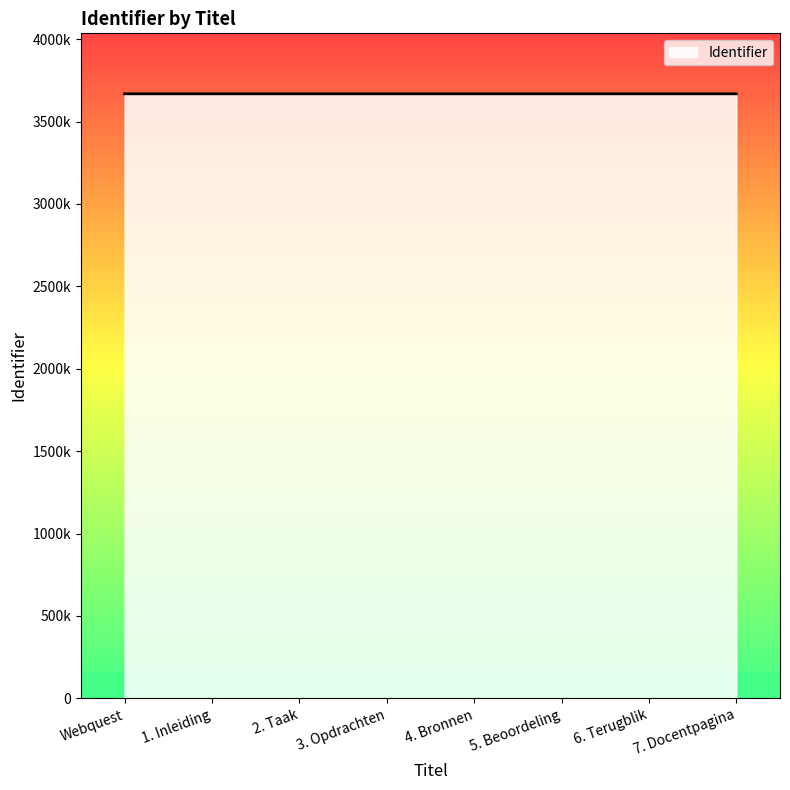

Does the chart display data point markers on the line(s)?

No